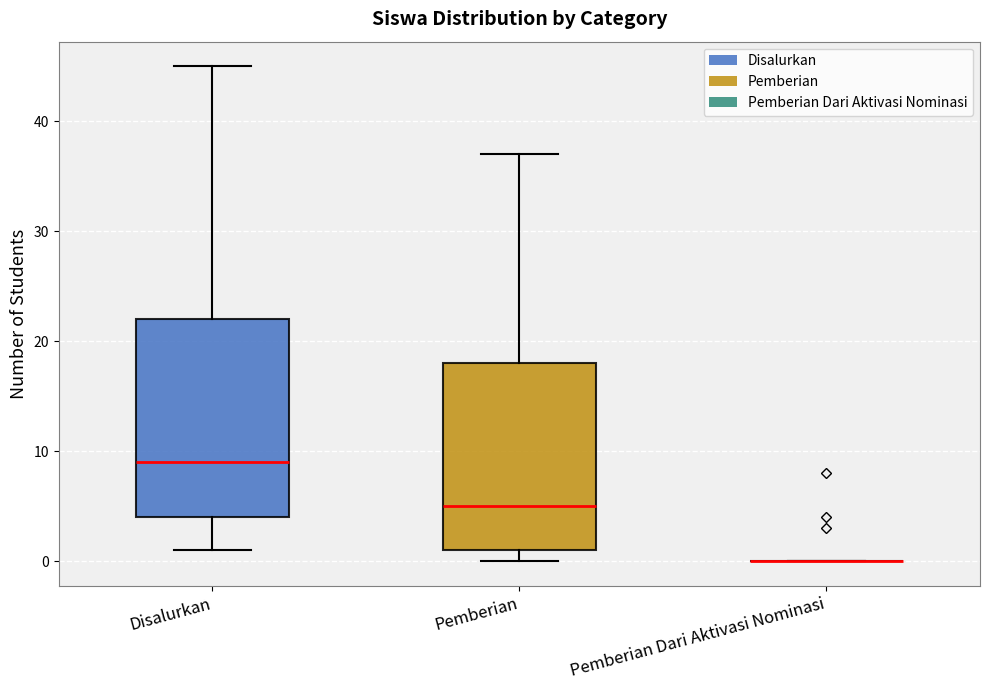

Comparing the boxes themselves (not the whiskers), which one is the tallest?

Disalurkan